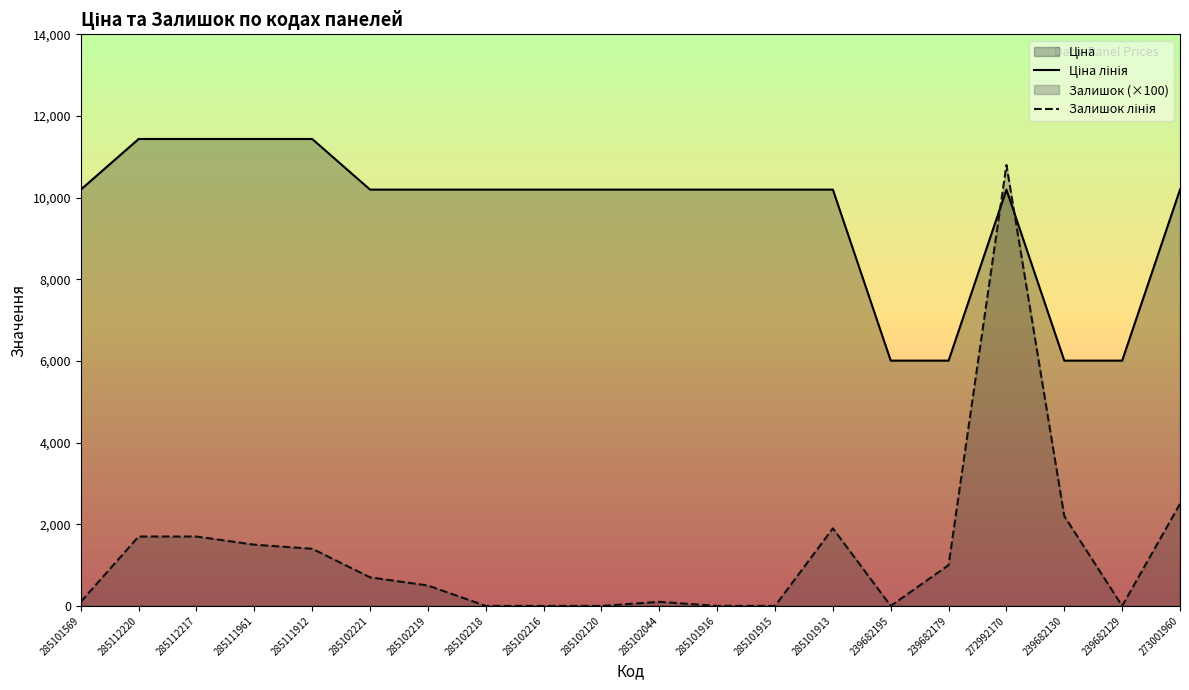

At which label does Залишок лінія first exceed 700?

285112220